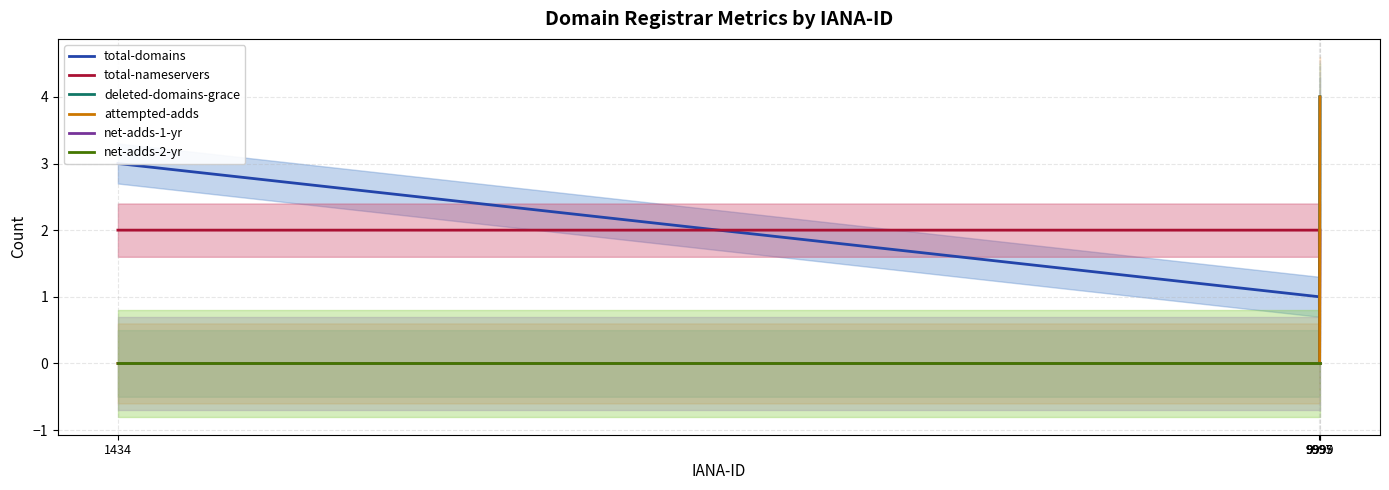

The attempted-adds series shows 4 at 9999. True or false?

True